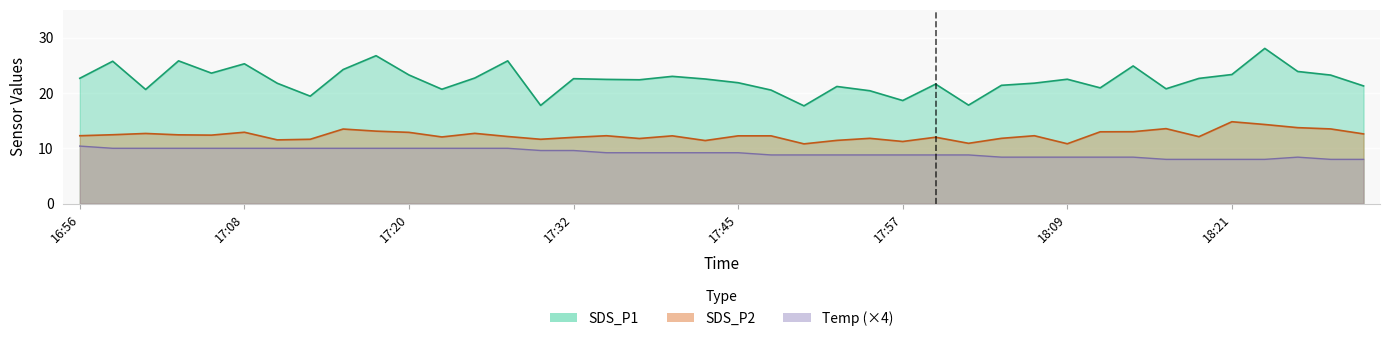

Reading left to right, extract all data points from this chart.

SDS_P1: 16:56=22.6	16:58=25.7	17:01=20.6	17:03=25.8	17:06=23.6	17:08=25.3	17:11=21.8	17:13=19.4	17:15=24.2	17:18=26.7	17:20=23.2	17:23=20.7	17:25=22.7	17:28=25.8	17:30=17.8	17:32=22.6	17:35=22.4	17:37=22.4	17:40=23.0	17:42=22.5	17:45=21.9	17:47=20.5	17:49=17.7	17:52=21.2	17:54=20.4	17:57=18.6	17:59=21.6	18:02=17.8	18:04=21.4	18:07=21.8	18:09=22.5	18:11=20.9	18:14=24.9	18:16=20.8	18:19=22.6	18:21=23.3	18:24=28.1	18:26=23.9	18:28=23.2	18:31=21.3
SDS_P2: 16:56=12.3	16:58=12.4	17:01=12.7	17:03=12.4	17:06=12.4	17:08=12.9	17:11=11.5	17:13=11.6	17:15=13.5	17:18=13.1	17:20=12.9	17:23=12.1	17:25=12.7	17:28=12.1	17:30=11.6	17:32=12.0	17:35=12.3	17:37=11.8	17:40=12.2	17:42=11.4	17:45=12.2	17:47=12.2	17:49=10.8	17:52=11.4	17:54=11.8	17:57=11.2	17:59=12.0	18:02=10.9	18:04=11.8	18:07=12.3	18:09=10.8	18:11=13.0	18:14=13.0	18:16=13.6	18:19=12.1	18:21=14.8	18:24=14.3	18:26=13.7	18:28=13.5	18:31=12.6
Temp: 16:56=10.4	16:58=10.0	17:01=10.0	17:03=10.0	17:06=10.0	17:08=10.0	17:11=10.0	17:13=10.0	17:15=10.0	17:18=10.0	17:20=10.0	17:23=10.0	17:25=10.0	17:28=10.0	17:30=9.6	17:32=9.6	17:35=9.2	17:37=9.2	17:40=9.2	17:42=9.2	17:45=9.2	17:47=8.8	17:49=8.8	17:52=8.8	17:54=8.8	17:57=8.8	17:59=8.8	18:02=8.8	18:04=8.4	18:07=8.4	18:09=8.4	18:11=8.4	18:14=8.4	18:16=8.0	18:19=8.0	18:21=8.0	18:24=8.0	18:26=8.4	18:28=8.0	18:31=8.0